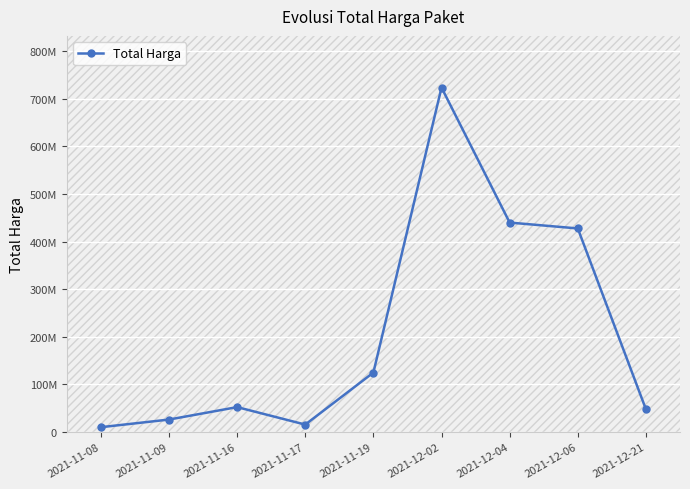

What is the sum of all values?

1868097917